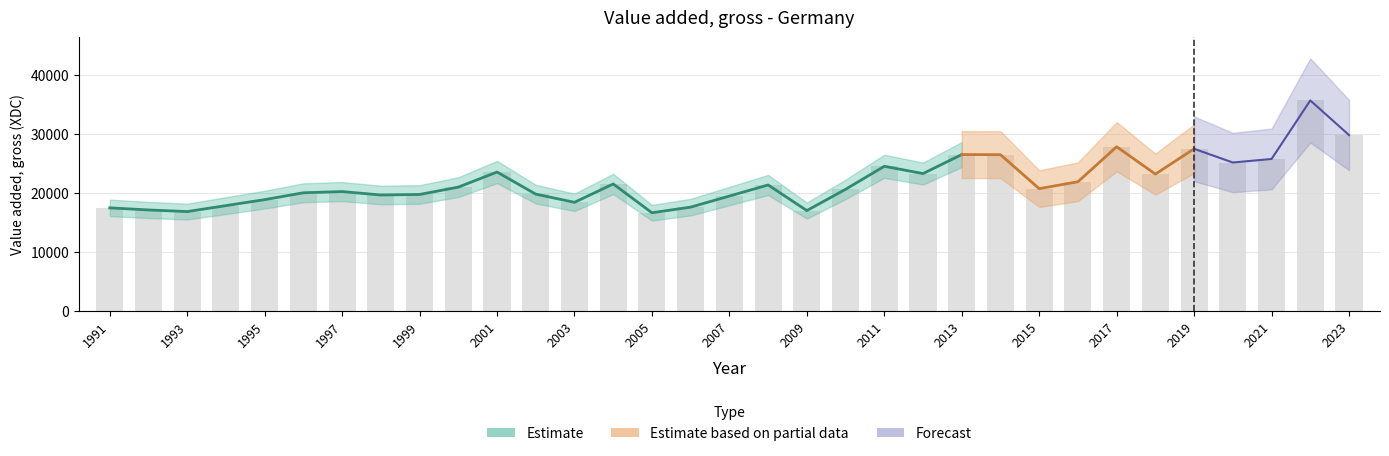

Does the chart contain any negative values?

No